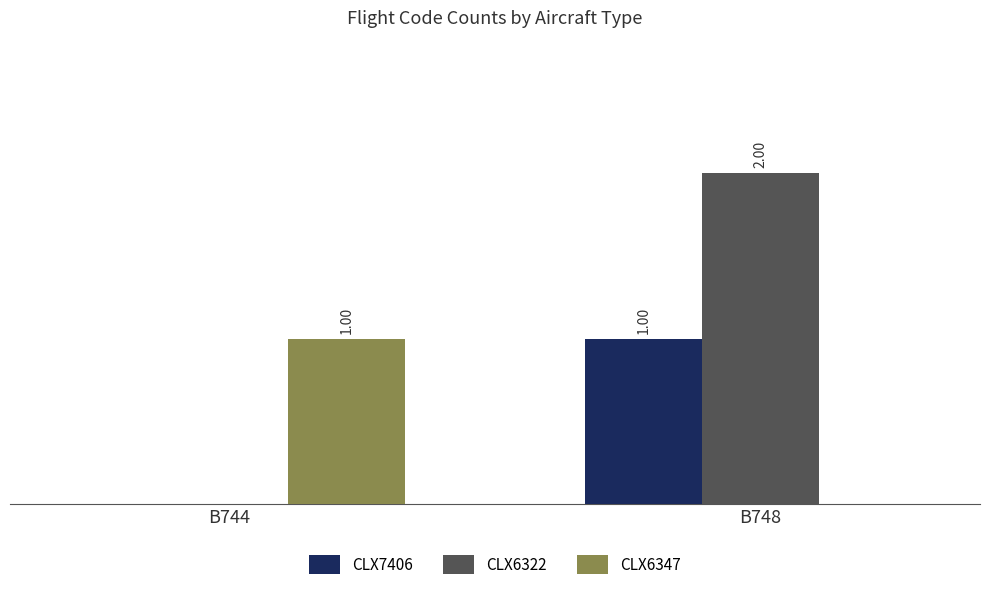

Between B744 and B748, which series saw the biggest shift?

CLX6322